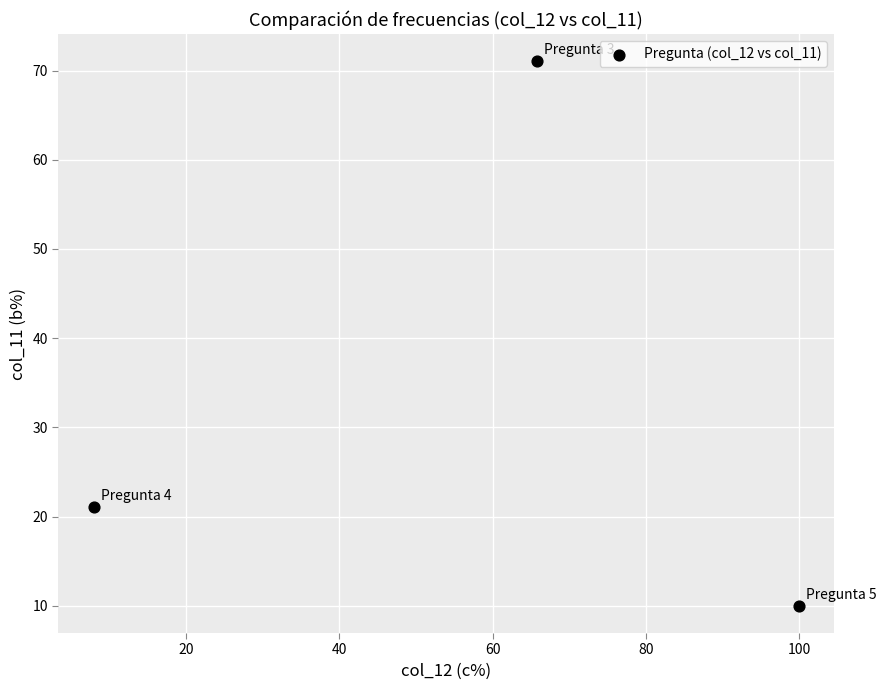

What Y value in the scatter plot is closest to 40?

21.1